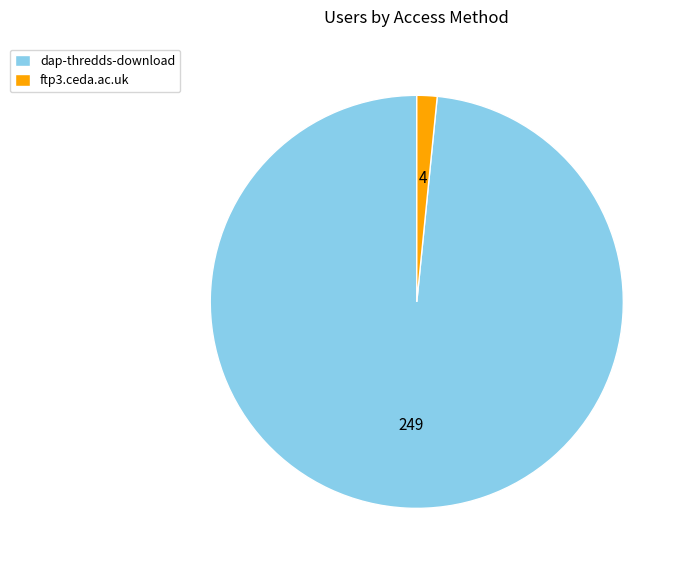

Is the sum of dap-thredds-download and ftp3.ceda.ac.uk greater than half?

Yes